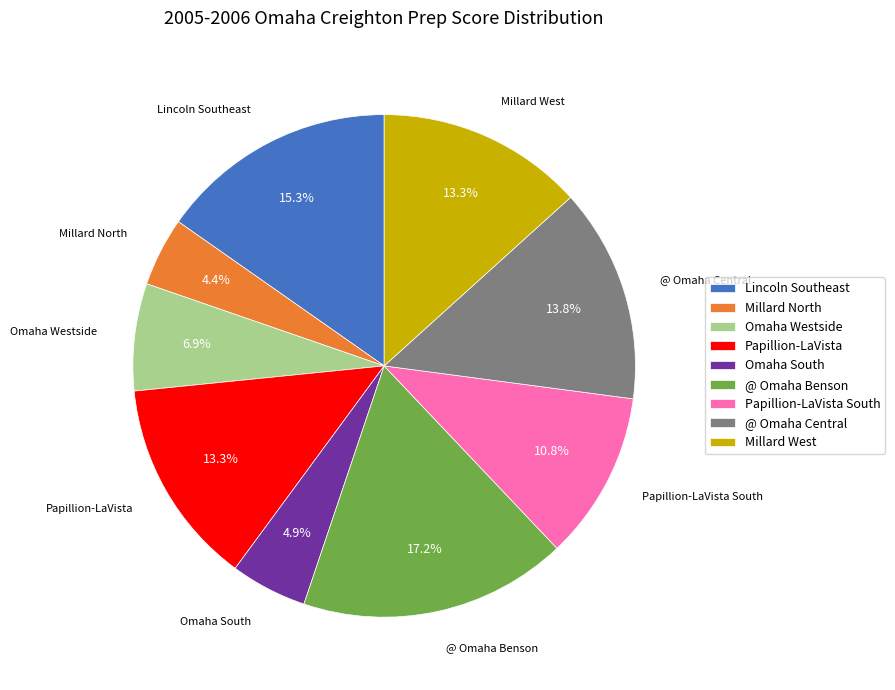

Combined, do Lincoln Southeast and Omaha Westside account for over 50%?

No